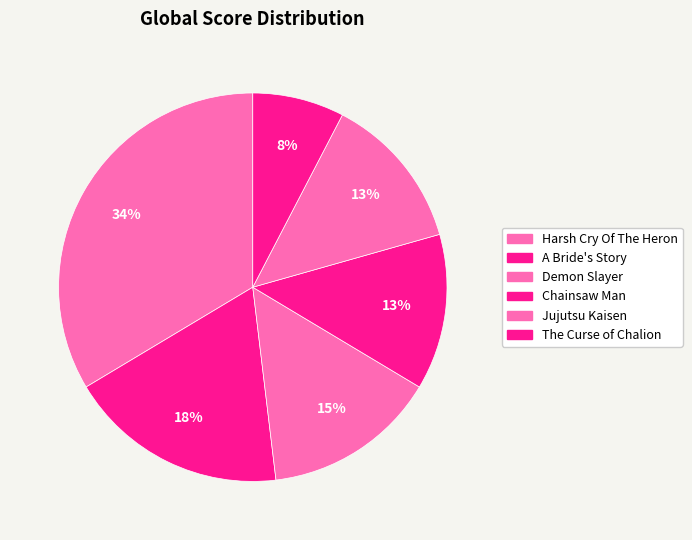

To the nearest percent, what is the difference between the largest and smallest slice percentages?

26%